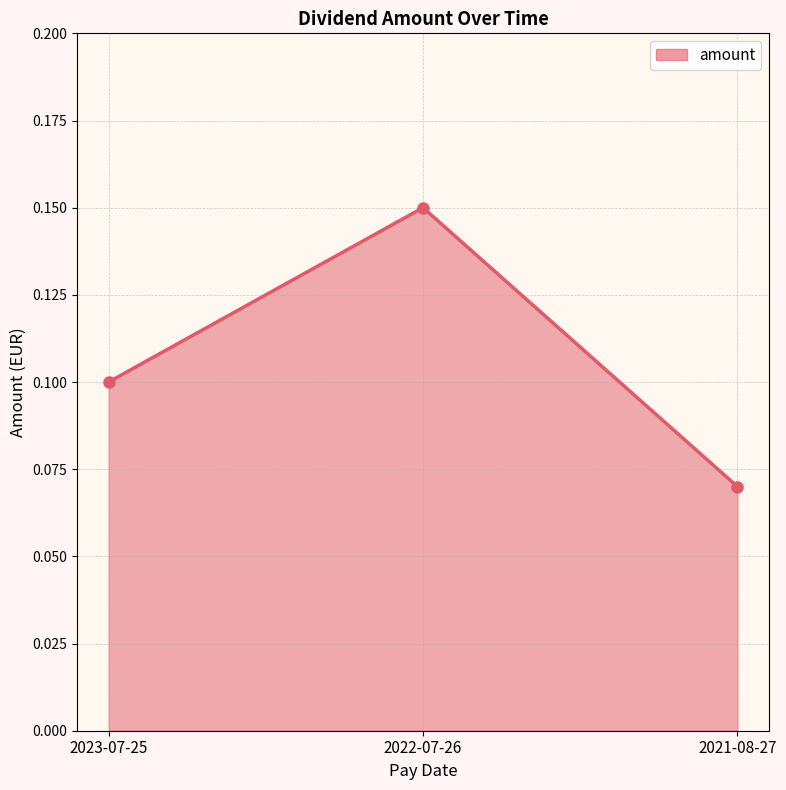

At which label is the value closest to 0?

2021-08-27